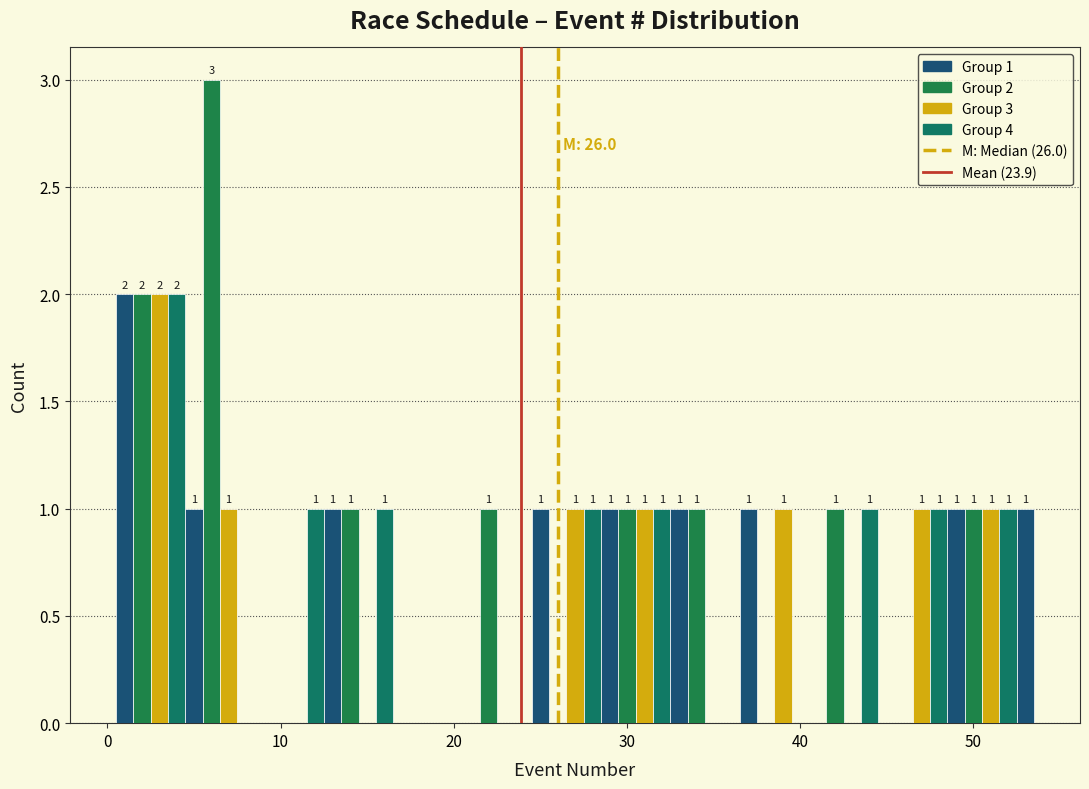

Read against the x-axis, roughly where is the centre of the tallest bar?

6